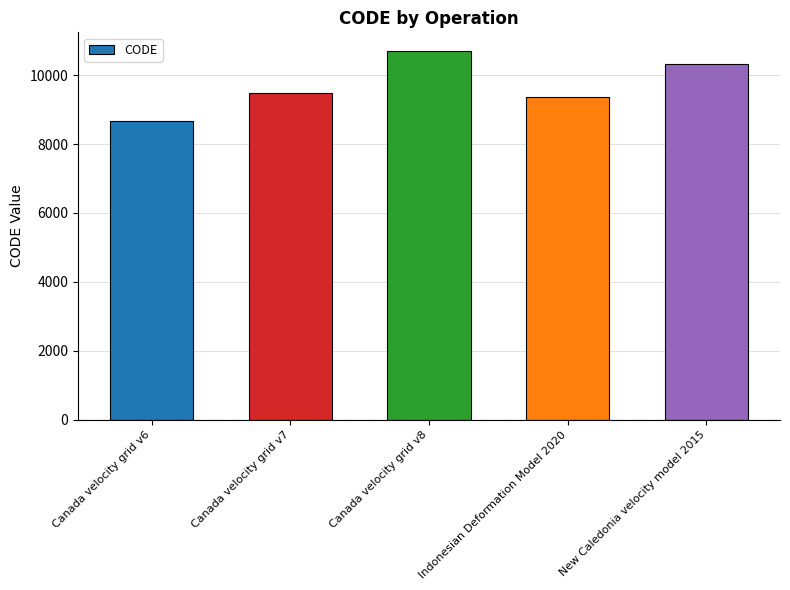

The chart shows a value of 18109 at New Caledonia velocity model 2015. True or false?

False